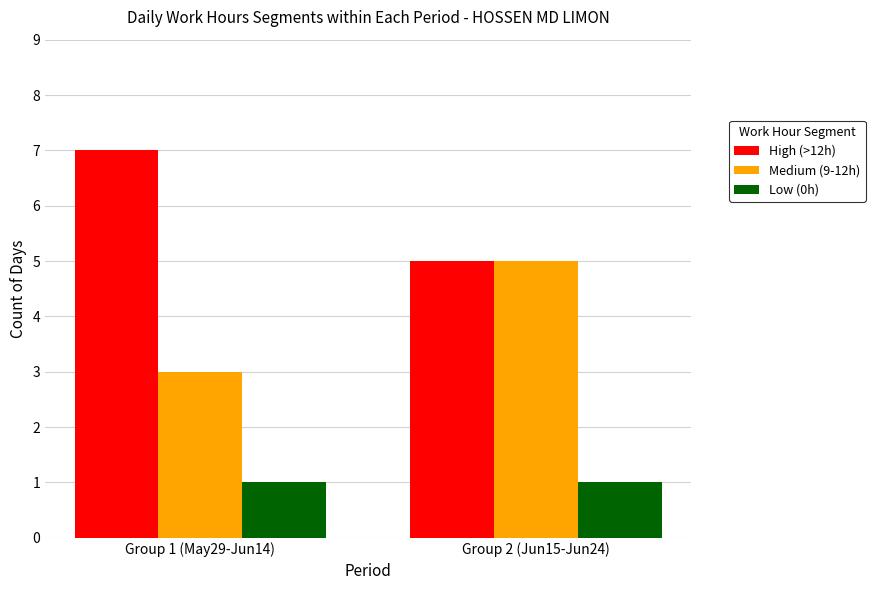

How many High (>12h) values are between 5 and 7?

2